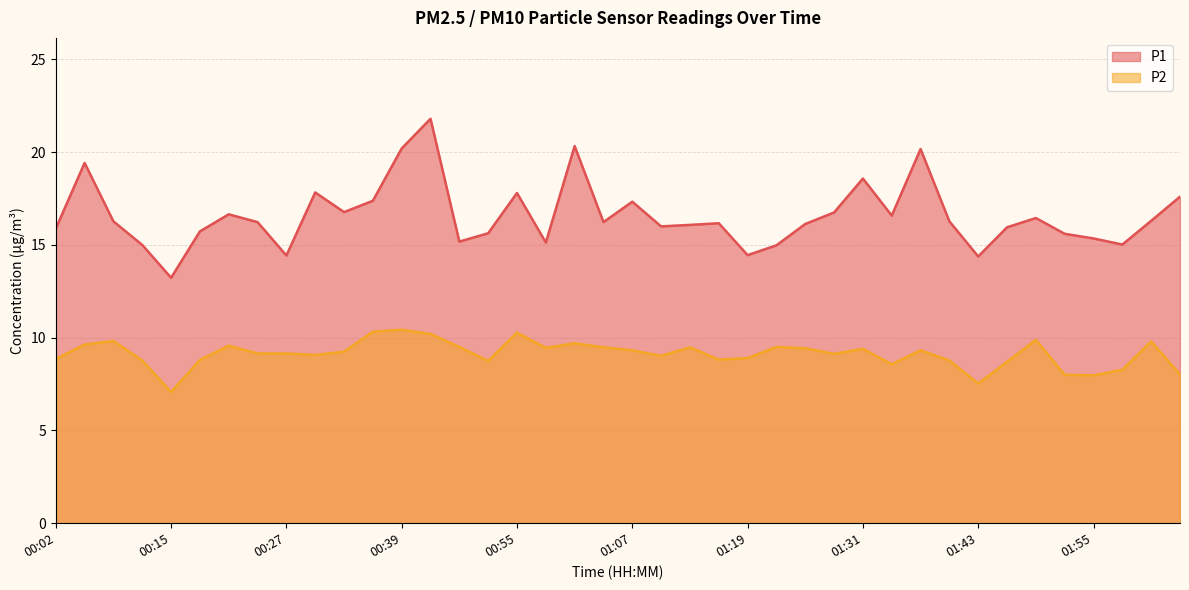

True or false: P2 has more than 1 points higher than both neighbors.

True